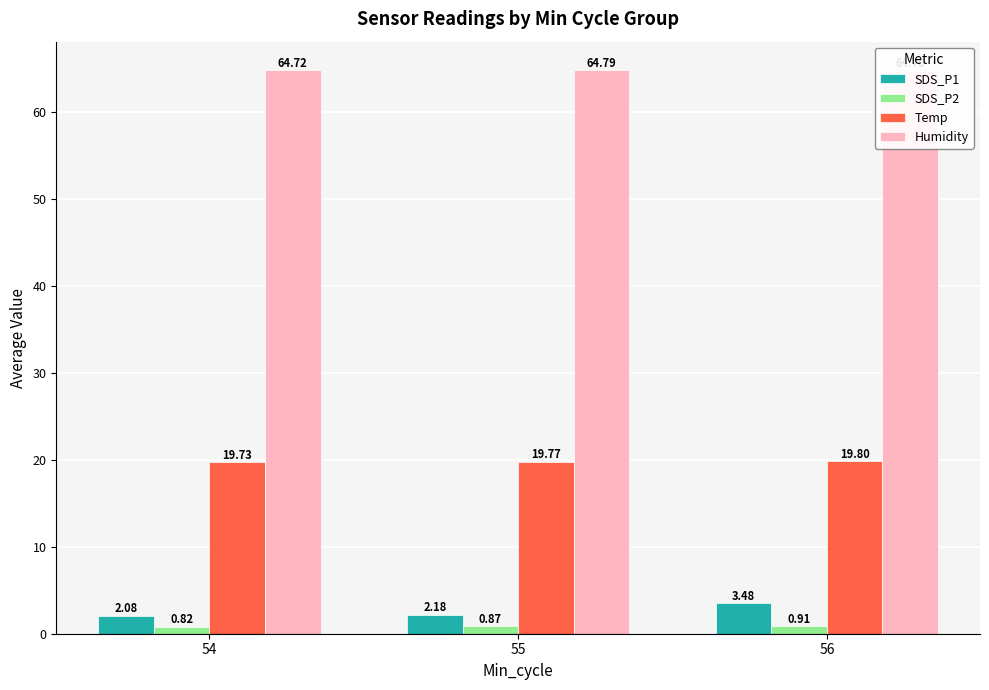

At which label is Temp closest to 19?

54